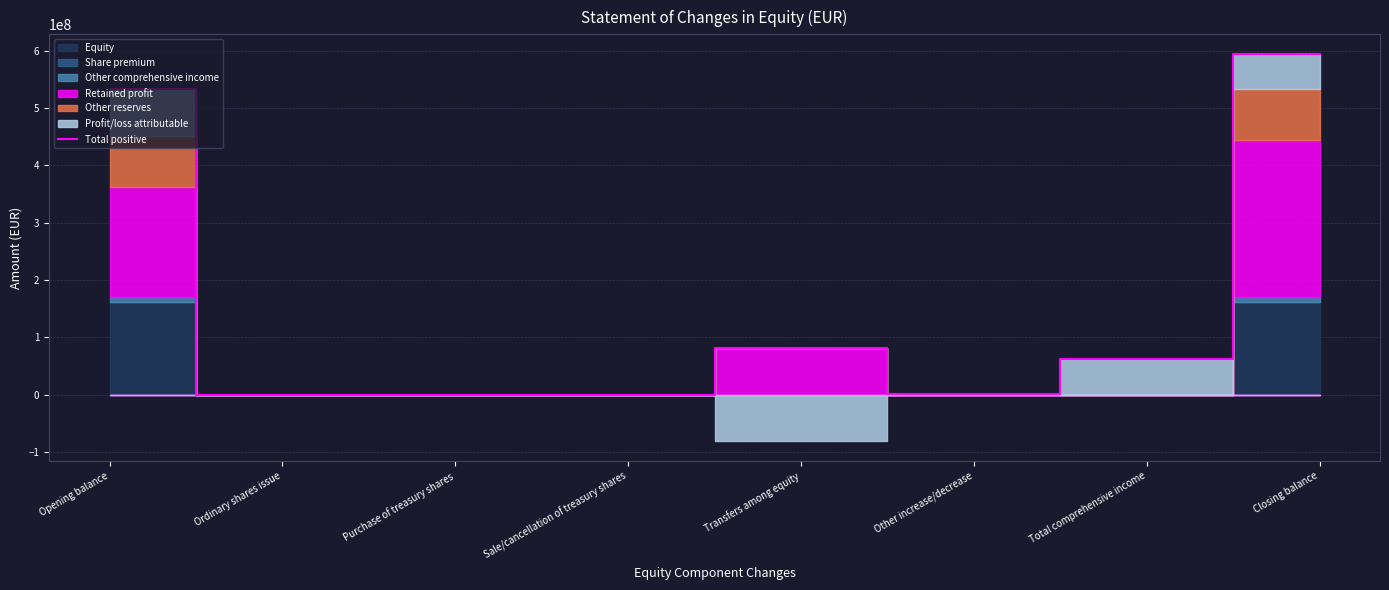

Which has a higher value, Purchase of treasury shares or Ordinary shares issue?

Purchase of treasury shares